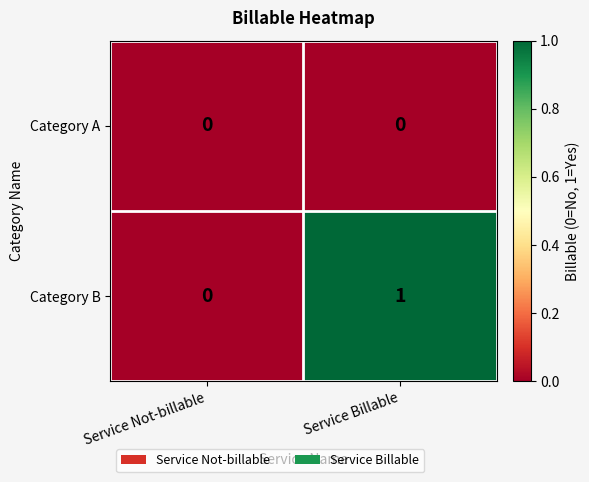

Which series has the largest range (max minus min)?

Category B